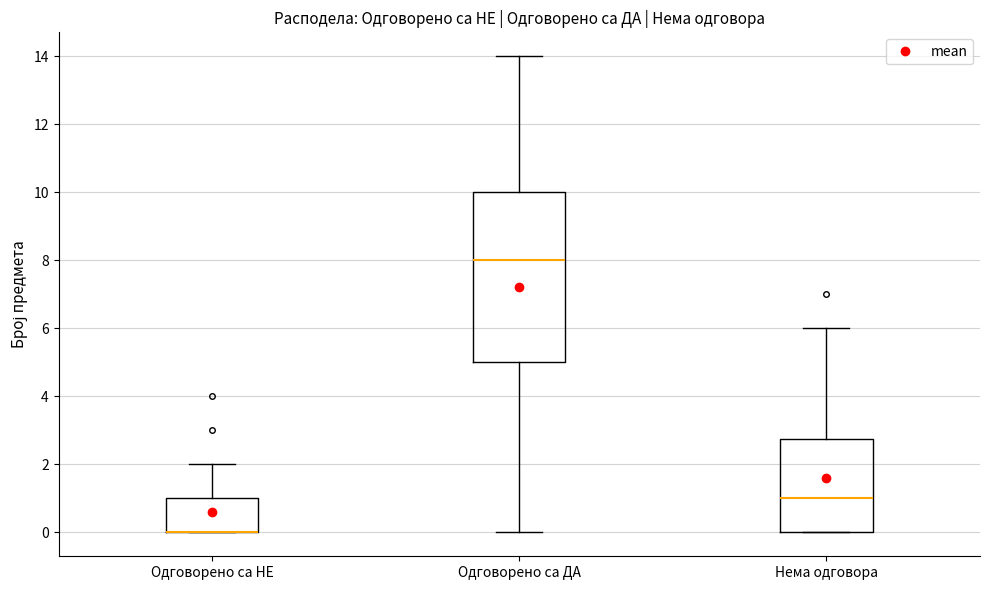

Reading left to right, read every box against the y-axis: the position of its median line, the range the box covers, and the ends of its whiskers. The values are not printed on the chart, so give them approximately, as read against the axis.

Одговорено са НЕ: median 0.0 (drawn on the box's lower edge), box 0.0 to 1.0, whiskers 0.0 to 2.0
Одговорено са ДА: median 8.0, box 5.0 to 10.0, whiskers 0.0 to 14.0
Нема одговора: median 1.0, box 0.0 to 2.8, whiskers 0.0 to 6.0